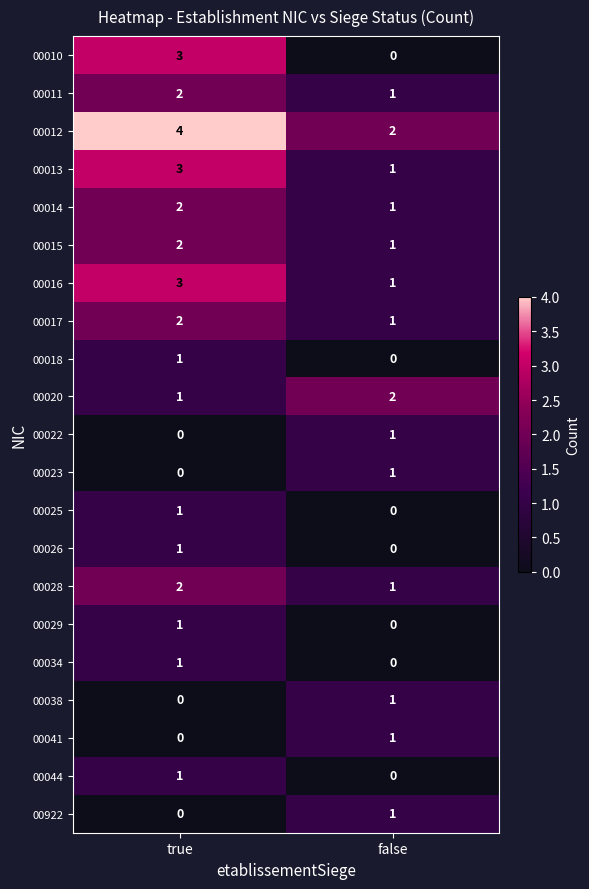

What is the sum of all 00013 values?

4